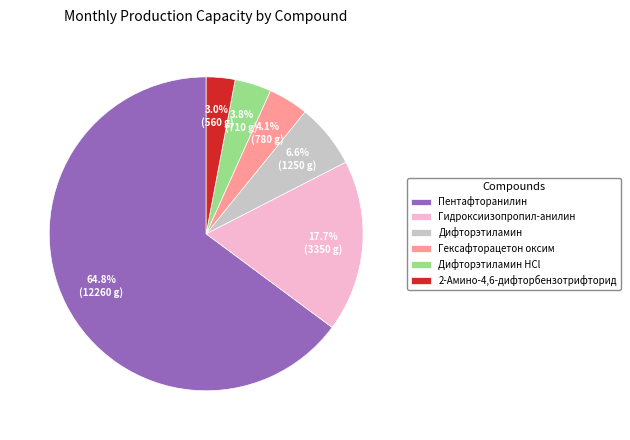

What is the smallest slice in the pie chart?

2-Амино-4,6-дифторбензотрифторид